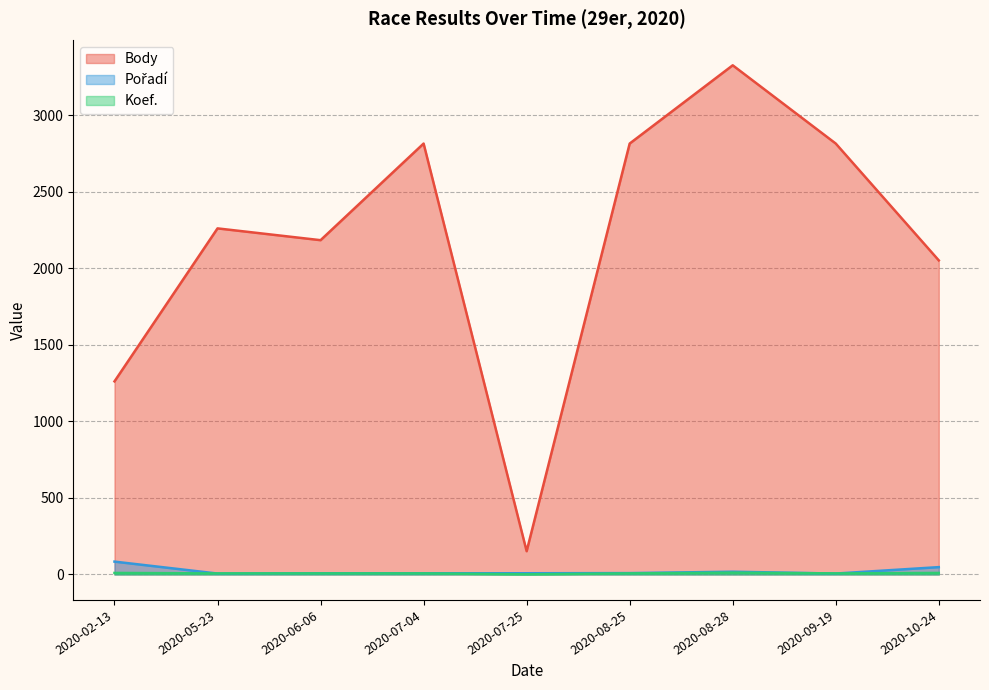

Which series has the largest total across all categories?

Body